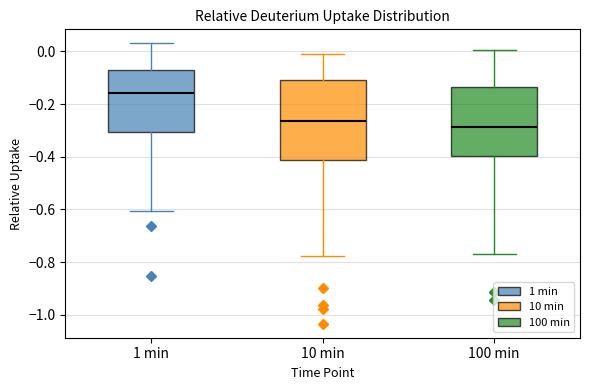

Which box has the highest median line?

1 min